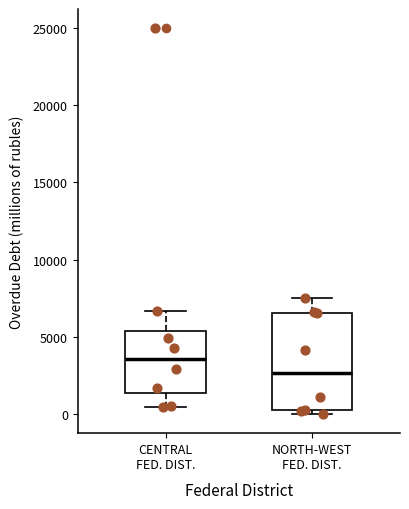

Which box is the tallest, from its lower edge to its upper edge?

NORTH-WEST FED. DIST.